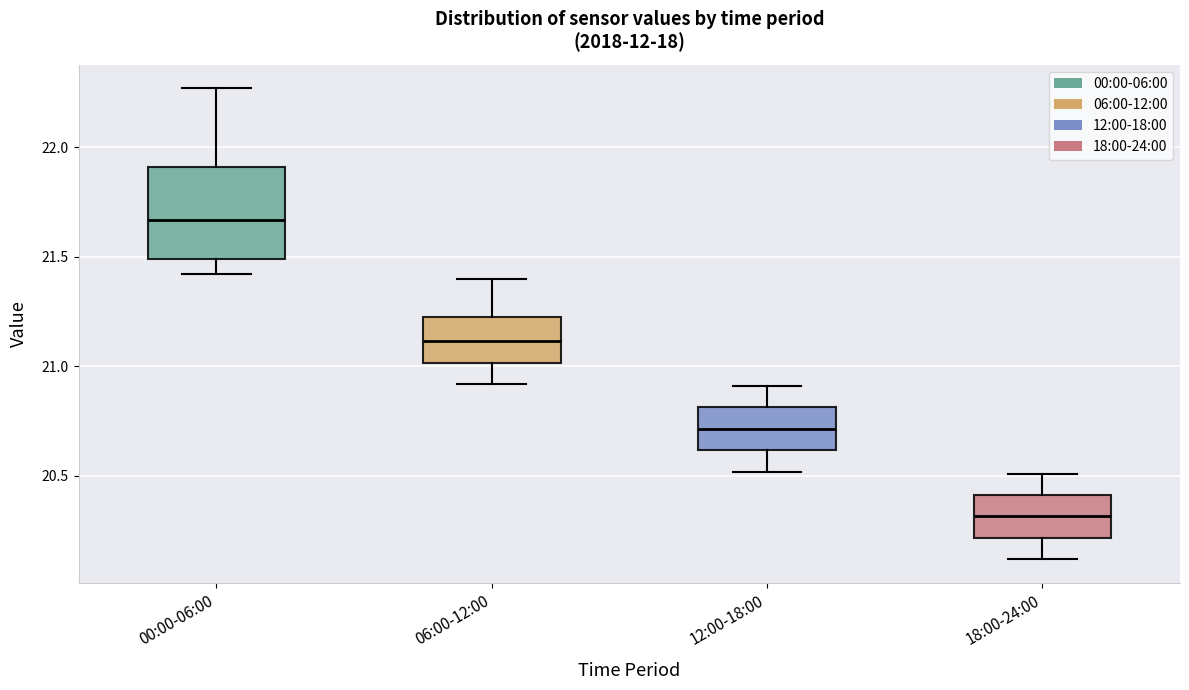

Comparing the boxes themselves (not the whiskers), which one is the tallest?

00:00-06:00